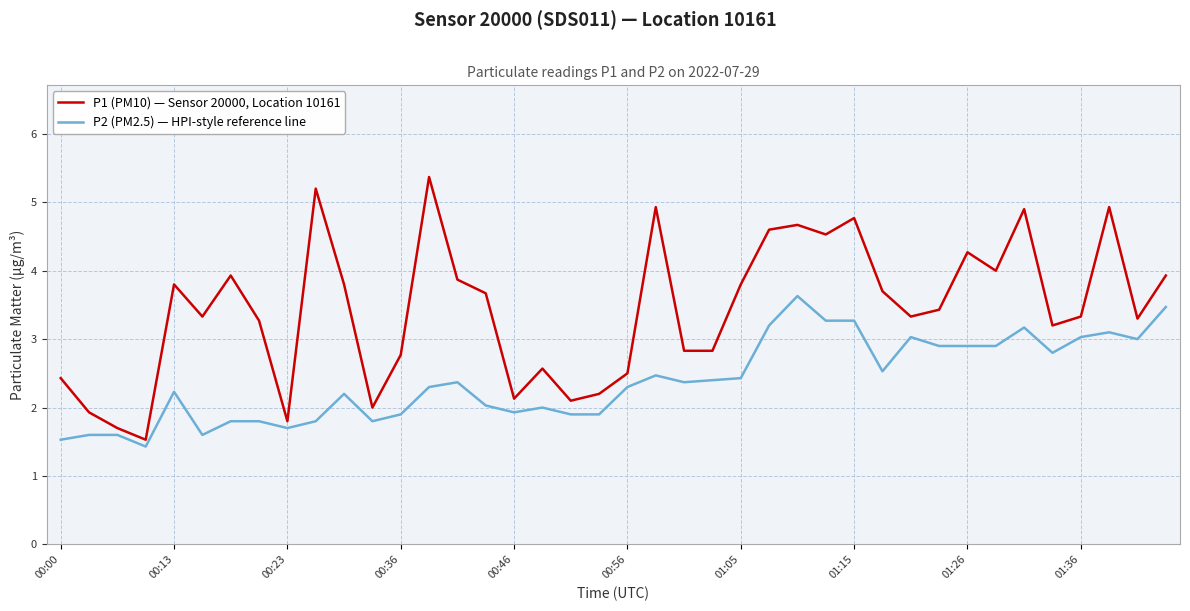

Reading left to right, extract all data points from this chart.

P1 (PM10) — Sensor 20000, Location 10161: 2.4	1.9	1.7	1.5	3.8	3.3	3.9	3.3	1.8	5.2	3.8	2.0	2.8	5.4	3.9	3.7	2.1	2.6	2.1	2.2	2.5	4.9	2.8	2.8	3.8	4.6	4.7	4.5	4.8	3.7	3.3	3.4	4.3	4.0	4.9	3.2	3.3	4.9	3.3	3.9
P2 (PM2.5) — HPI-style reference line: 1.5	1.6	1.6	1.4	2.2	1.6	1.8	1.8	1.7	1.8	2.2	1.8	1.9	2.3	2.4	2.0	1.9	2.0	1.9	1.9	2.3	2.5	2.4	2.4	2.4	3.2	3.6	3.3	3.3	2.5	3.0	2.9	2.9	2.9	3.2	2.8	3.0	3.1	3.0	3.5